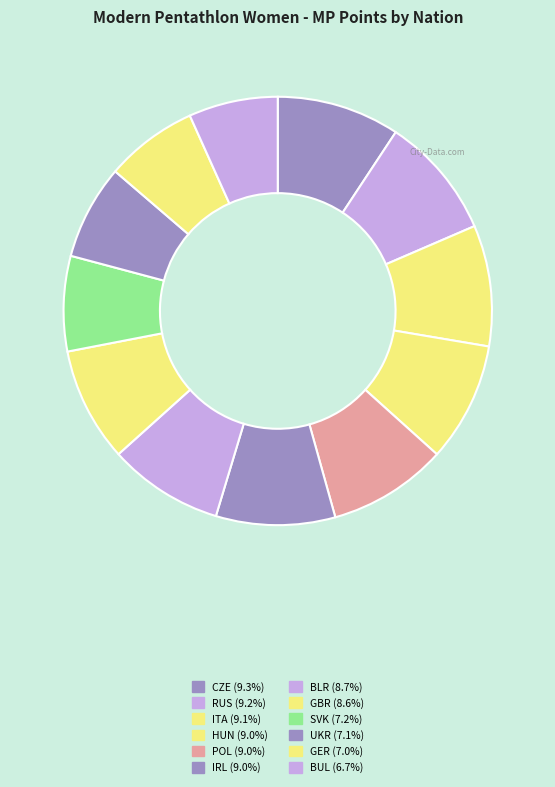

Does BLR account for over 50% of the chart?

No